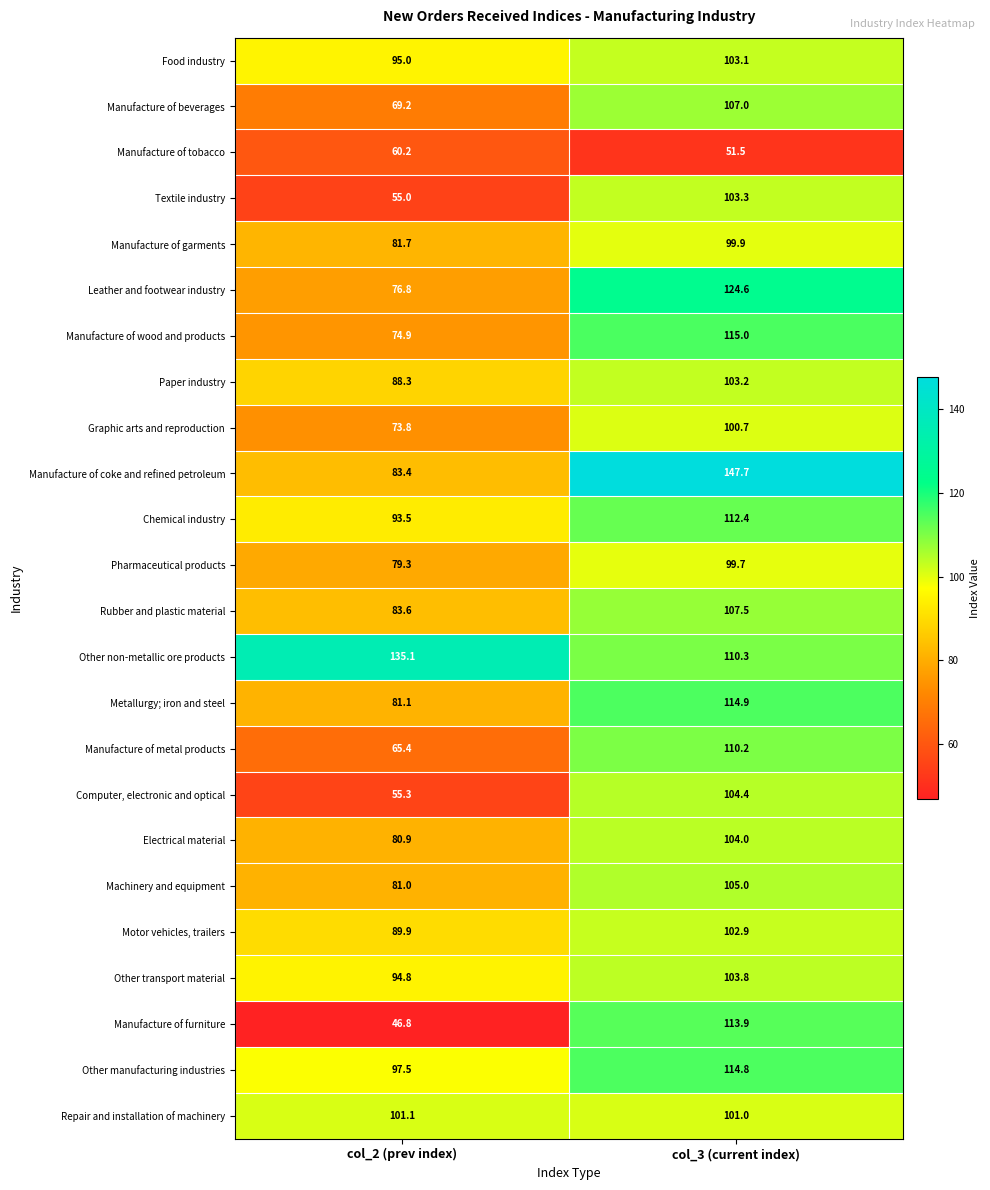

What is the difference between the Leather and footwear industry values at col_2 (prev index) and col_3 (current index)?

47.8